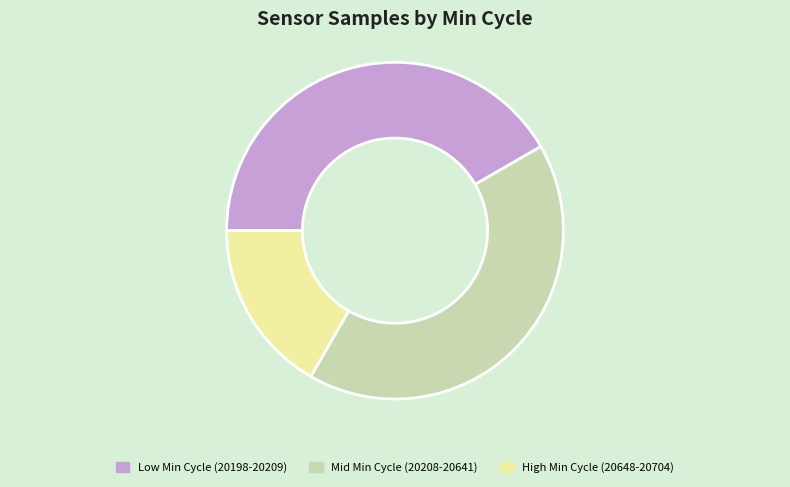

Is Low Min Cycle (20198-20209) the majority of the pie?

No